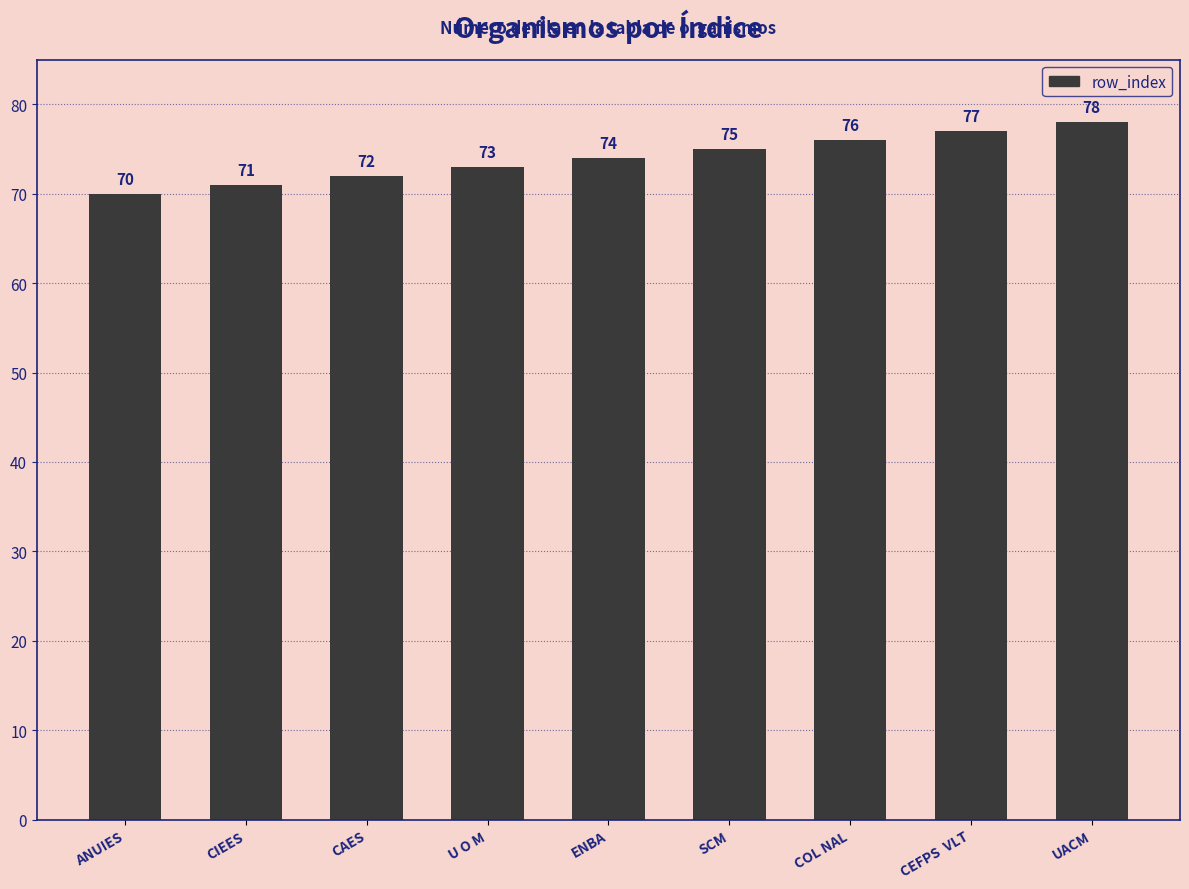

Reading left to right, list all the values displayed in this chart.

70	71	72	73	74	75	76	77	78